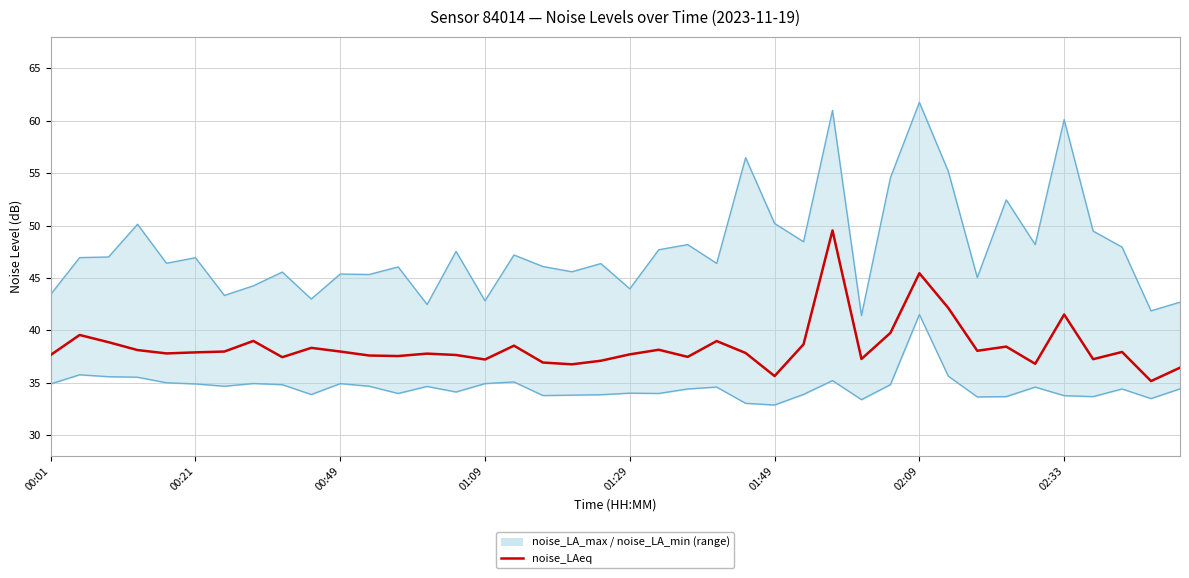

What is the sum of the noise_LA_min values at 15 and 01:29?

69.9